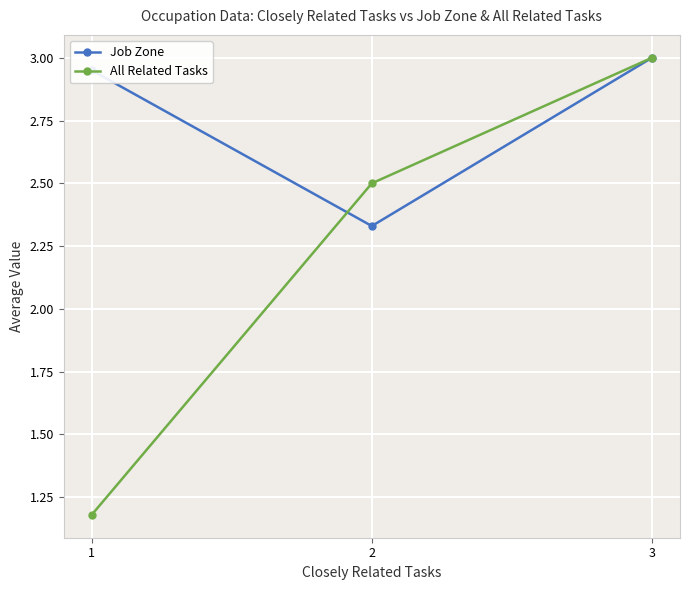

The value of All Related Tasks at 1 is 0.5. True or false?

False